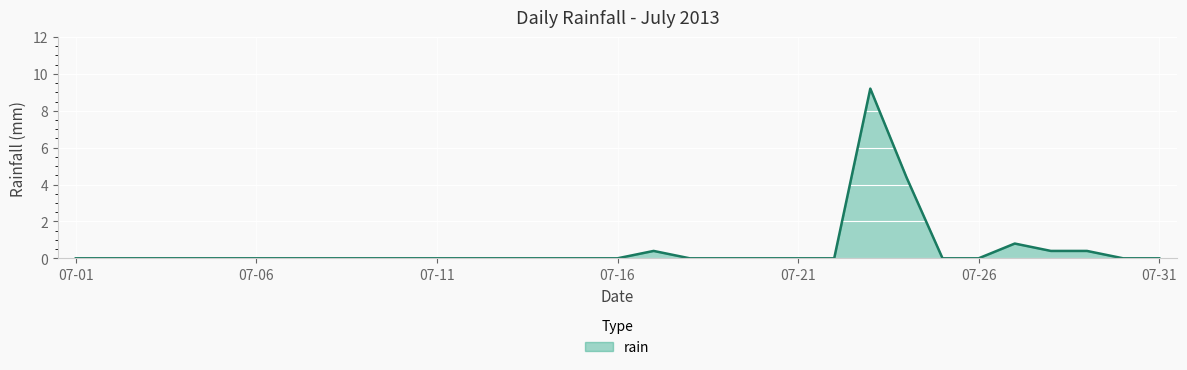

What is the average value?

0.5